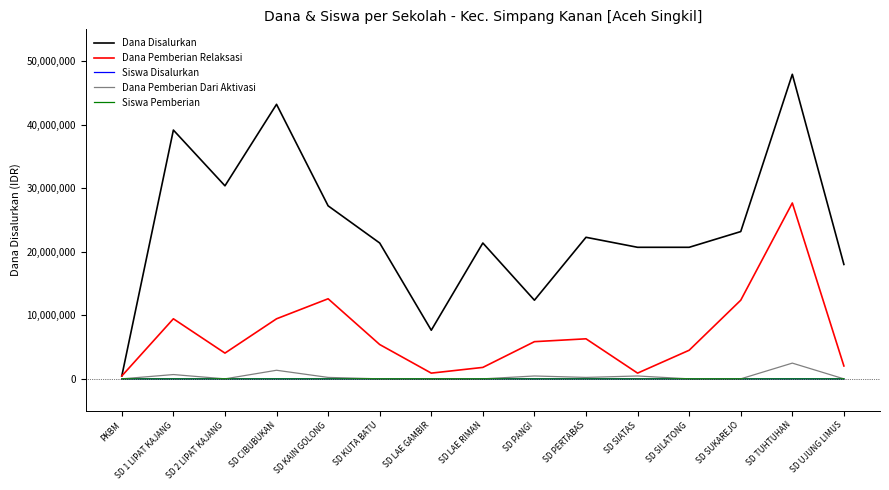

Between SD KUTA BATU and SD SUKAREJO, which series saw the biggest shift?

Dana Pemberian Relaksasi